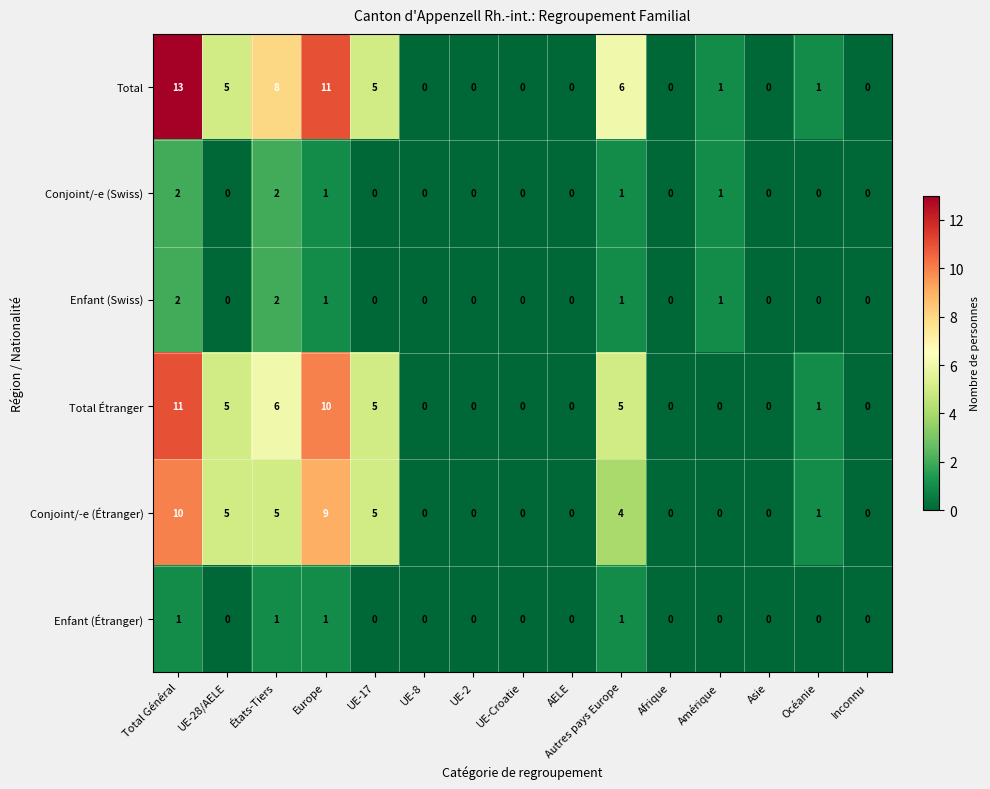

What is the difference between the second highest and second lowest values in the Total Étranger series?

10